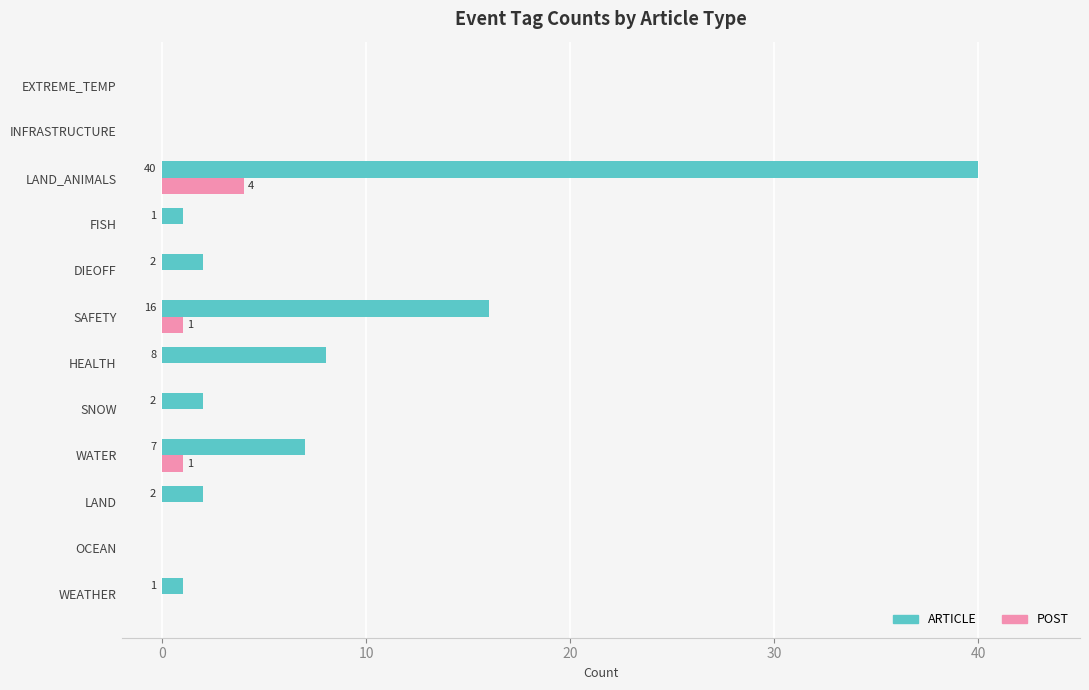

Between WATER and SAFETY, which series saw the biggest shift?

ARTICLE